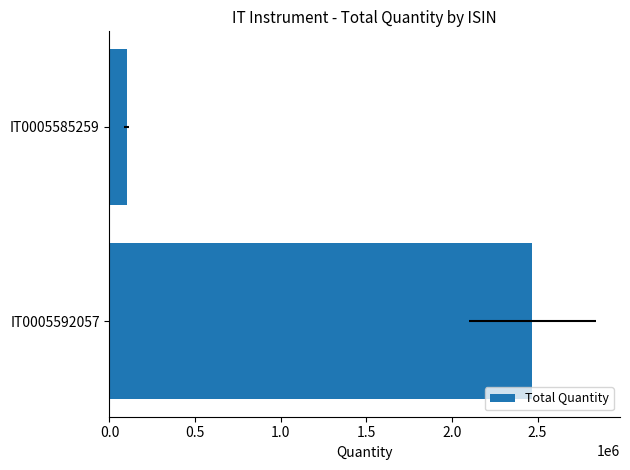

How many bars are there in total?

2